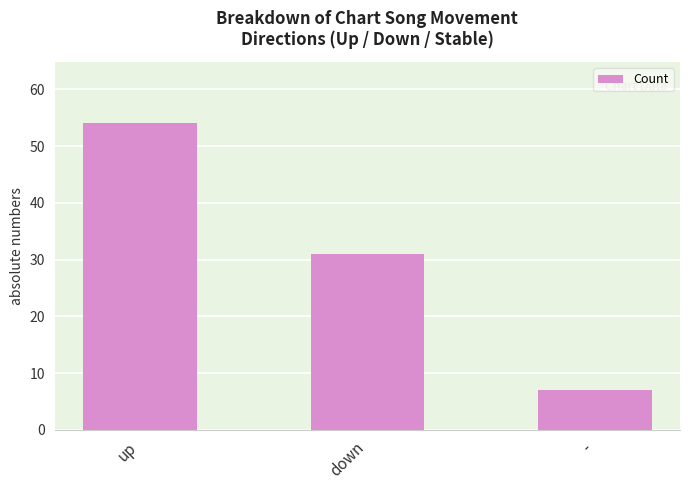

Rank the categories by value from lowest to highest.

-, down, up